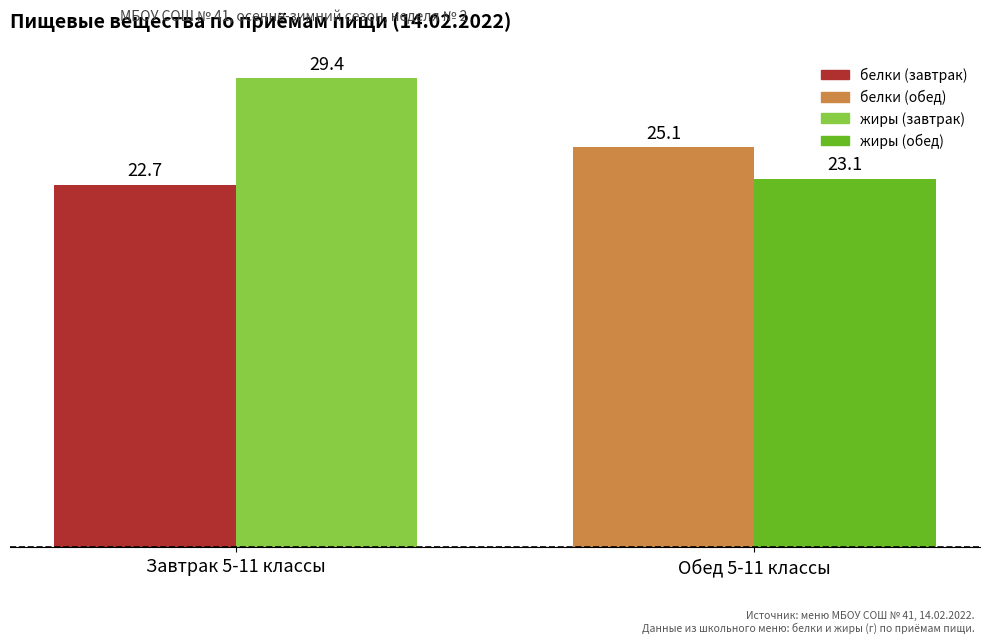

Does the chart contain stacked bars?

No